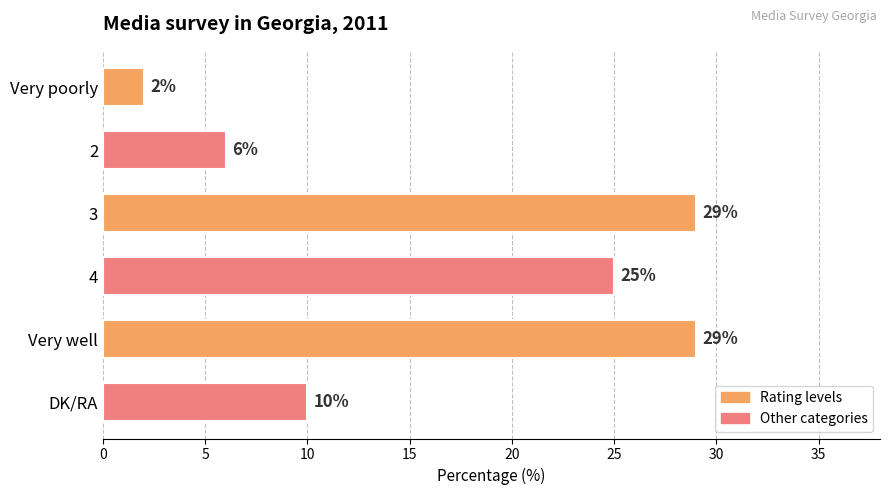

What is the smallest value displayed?

2